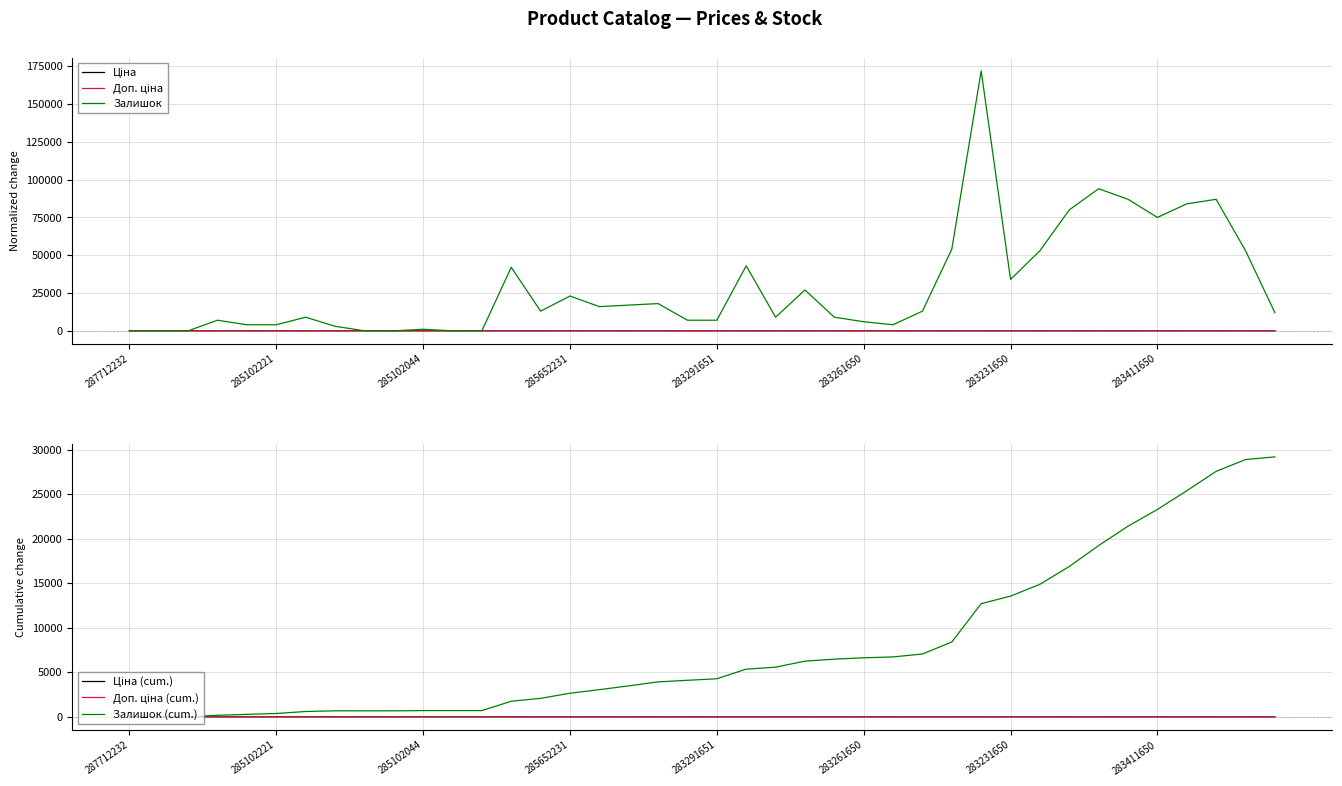

Reading left to right, list all the values displayed in this chart.

Ціна: 0.0	-0.4	-0.4	-0.7	-0.8	-0.7	-0.7	-0.7	-0.7	-0.7	-0.7	-0.7	-0.7	-0.7	0.2	0.2	1.0	-0.7	-0.7	-1.0	-1.0	-1.0	-1.0	-1.0	-1.0	-1.0	-1.0	-1.0	-1.0	-1.0	-1.0	-1.0	-1.0	-1.0	-1.0	-1.0	-1.0	-1.0	-1.0	-1.0
Доп. ціна: 0.0	-0.4	-0.4	-0.7	-0.8	-0.7	-0.7	-0.7	-0.7	-0.7	-0.7	-0.7	-0.7	-0.7	0.2	0.2	1.0	-0.7	-0.7	-0.9	-0.9	-0.9	-0.9	-0.9	-0.9	-0.9	-0.9	-0.9	-0.9	-0.9	-0.9	-0.9	-0.9	-0.9	-0.9	-0.9	-0.9	-0.9	-0.9	-0.8
Залишок: 0.0	0.0	0.0	6999.0	3999.0	3999.0	8999.0	2999.0	0.0	0.0	999.0	0.0	0.0	41999.0	12999.0	22999.0	15999.0	16999.0	17999.0	6999.0	6999.0	42999.0	8999.0	26999.0	8999.0	5999.0	3999.0	12999.0	53999.0	171999.0	33999.0	52999.0	79999.0	93999.0	86999.0	74999.0	83999.0	86999.0	52999.0	11999.0
Ціна (cum.): 0.0	-0.0	-0.0	-0.0	-0.1	-0.1	-0.1	-0.1	-0.1	-0.1	-0.2	-0.2	-0.2	-0.2	-0.2	-0.2	-0.2	-0.2	-0.2	-0.2	-0.3	-0.3	-0.3	-0.3	-0.4	-0.4	-0.4	-0.4	-0.4	-0.5	-0.5	-0.5	-0.5	-0.6	-0.6	-0.6	-0.6	-0.7	-0.7	-0.7
Доп. ціна (cum.): 0.0	-0.0	-0.0	-0.0	-0.1	-0.1	-0.1	-0.1	-0.1	-0.1	-0.2	-0.2	-0.2	-0.2	-0.2	-0.2	-0.2	-0.2	-0.2	-0.2	-0.3	-0.3	-0.3	-0.3	-0.3	-0.4	-0.4	-0.4	-0.4	-0.4	-0.5	-0.5	-0.5	-0.5	-0.6	-0.6	-0.6	-0.6	-0.6	-0.7
Залишок (cum.): 0.0	0.0	0.0	175.0	274.9	374.9	599.9	674.9	674.9	674.9	699.9	699.9	699.9	1749.8	2074.8	2649.8	3049.8	3474.7	3924.7	4099.7	4274.6	5349.6	5574.6	6249.6	6474.6	6624.5	6724.5	7049.5	8399.5	12699.4	13549.4	14874.4	16874.3	19224.3	21399.3	23274.3	25374.2	27549.2	28874.2	29174.2